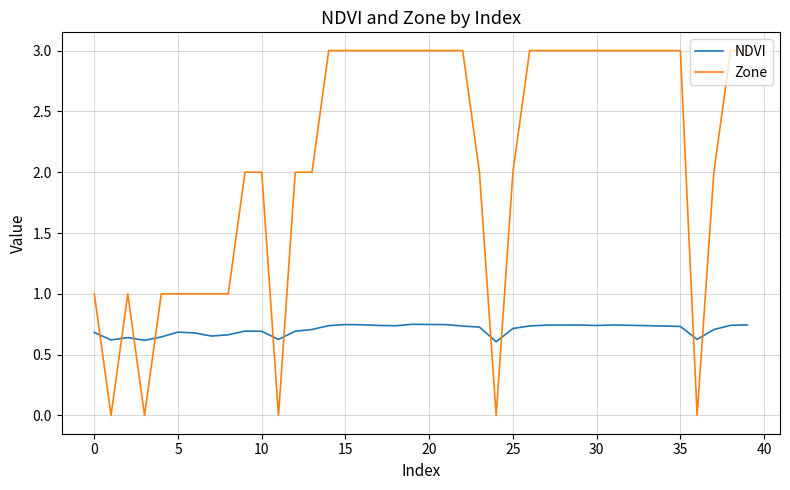

Which series has the largest total across all categories?

Zone